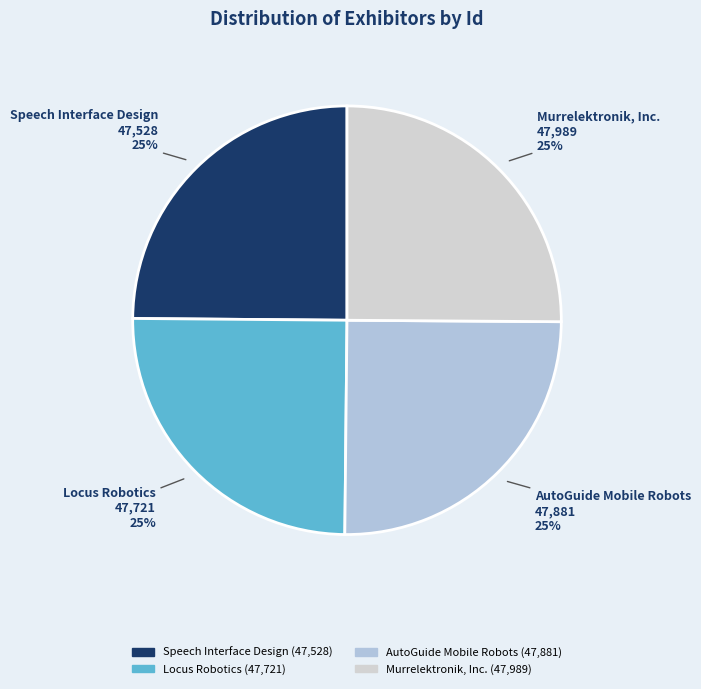

Approximately how many times larger is the value at Locus Robotics compared to AutoGuide Mobile Robots?

1.0